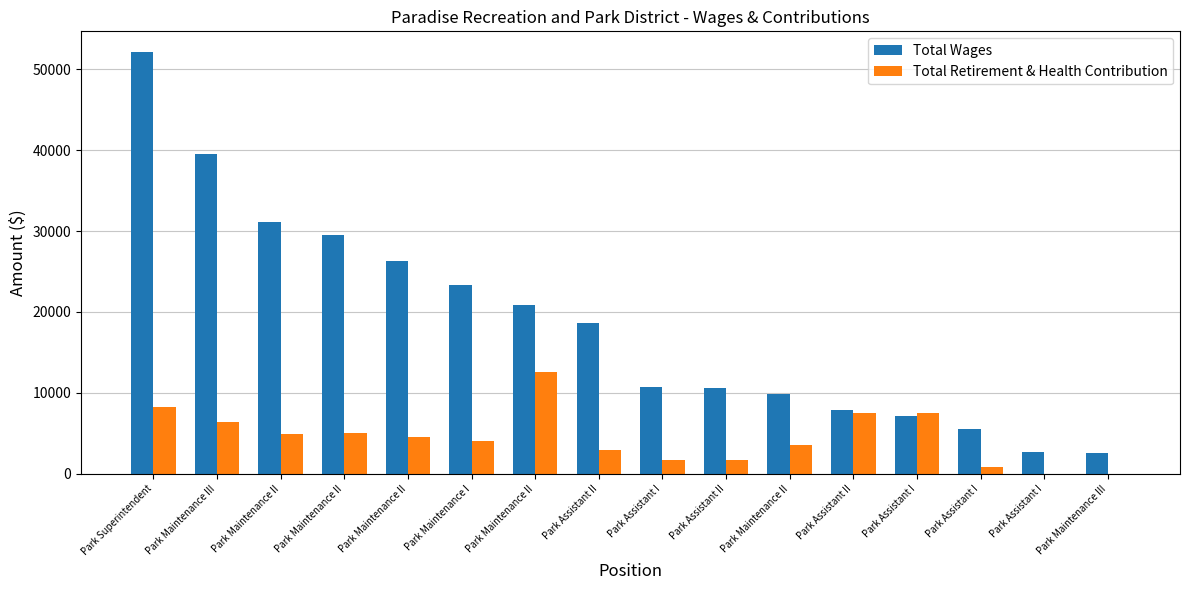

Where is Total Wages nearest to the value 27348?

Park Maintenance II